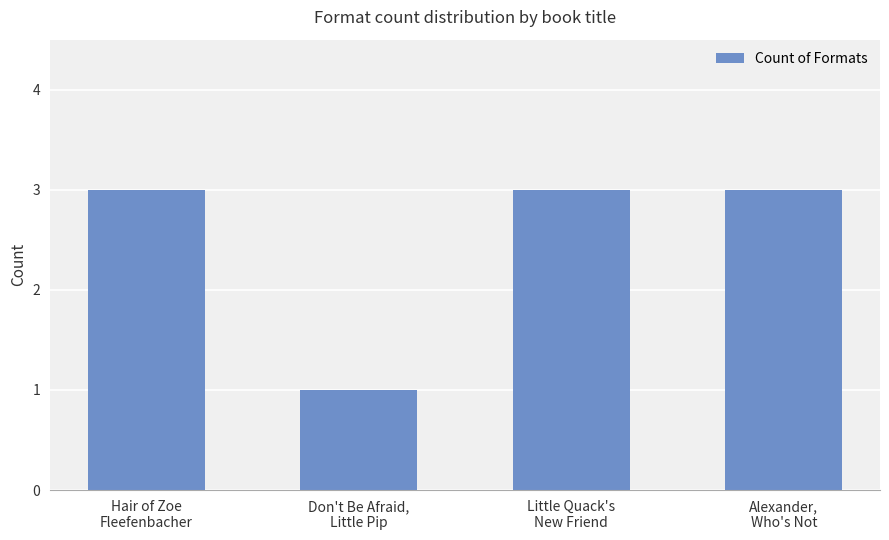

The chart shows a value of 4 at Little Quack's
New Friend. True or false?

False